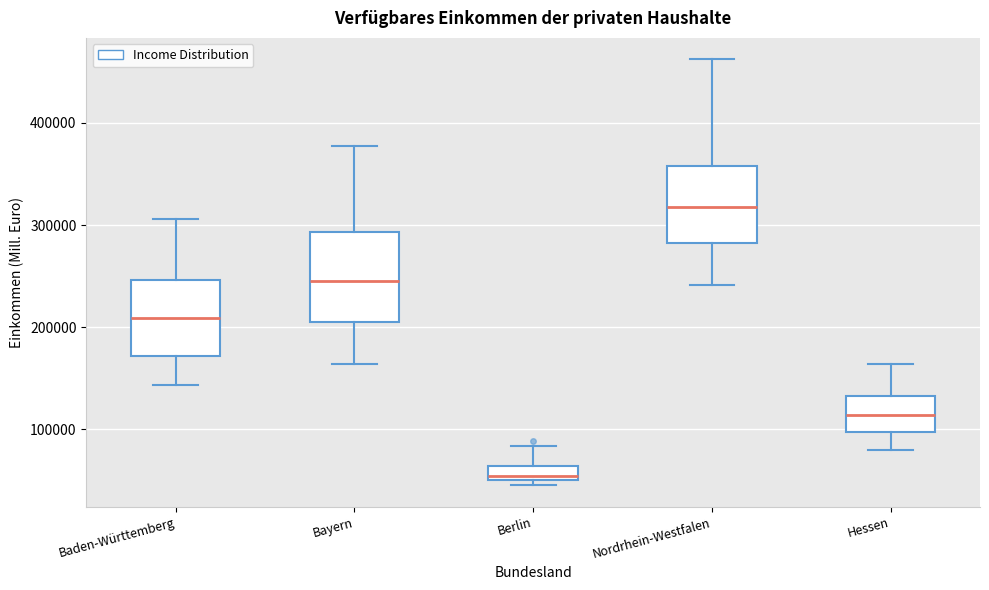

Which box's median line is the highest?

Nordrhein-Westfalen